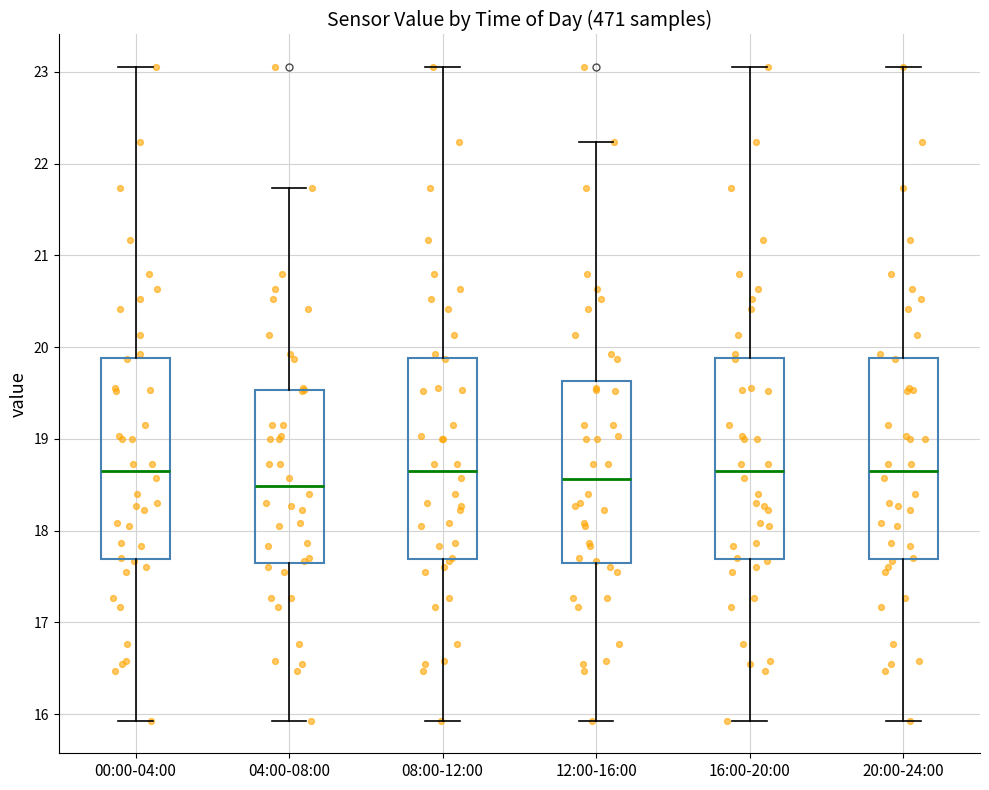

Reading left to right, transcribe this box plot: for each box, give where its median line is, the range the box spans, and where its two whiskers end, as read against the y-axis. The values are not printed on the chart, so give them approximately, as read against the axis.

00:00-04:00: median 18.7, box 17.7 to 19.9, whiskers 15.9 to 23.1
04:00-08:00: median 18.5, box 17.7 to 19.5, whiskers 15.9 to 21.7
08:00-12:00: median 18.7, box 17.7 to 19.9, whiskers 15.9 to 23.1
12:00-16:00: median 18.6, box 17.7 to 19.6, whiskers 15.9 to 22.2
16:00-20:00: median 18.7, box 17.7 to 19.9, whiskers 15.9 to 23.1
20:00-24:00: median 18.7, box 17.7 to 19.9, whiskers 15.9 to 23.1